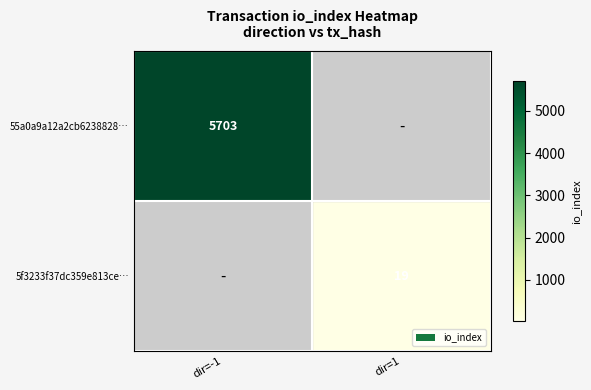

At how many categories does at least one series exceed 4156?

1